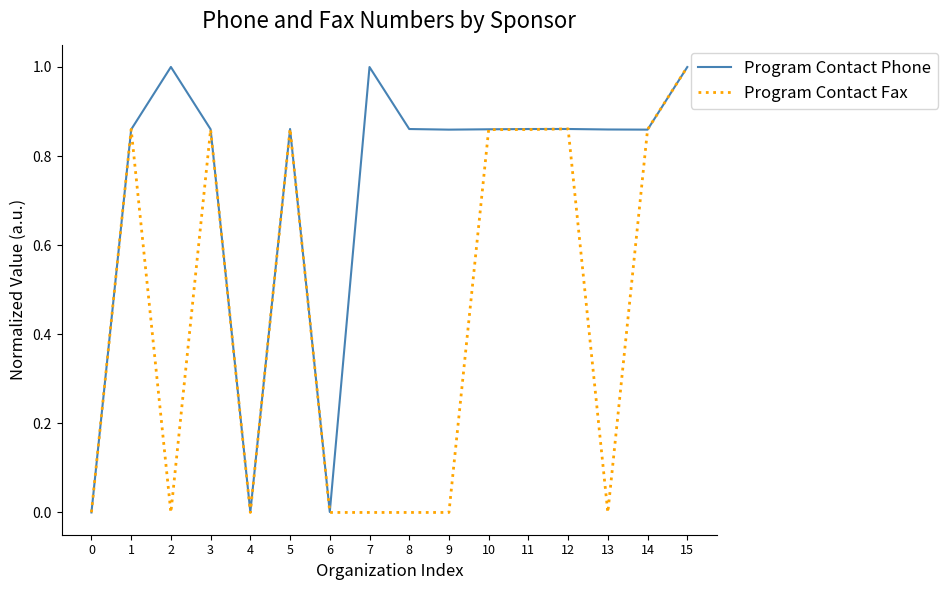

Where is the first local maximum for Program Contact Fax?

1